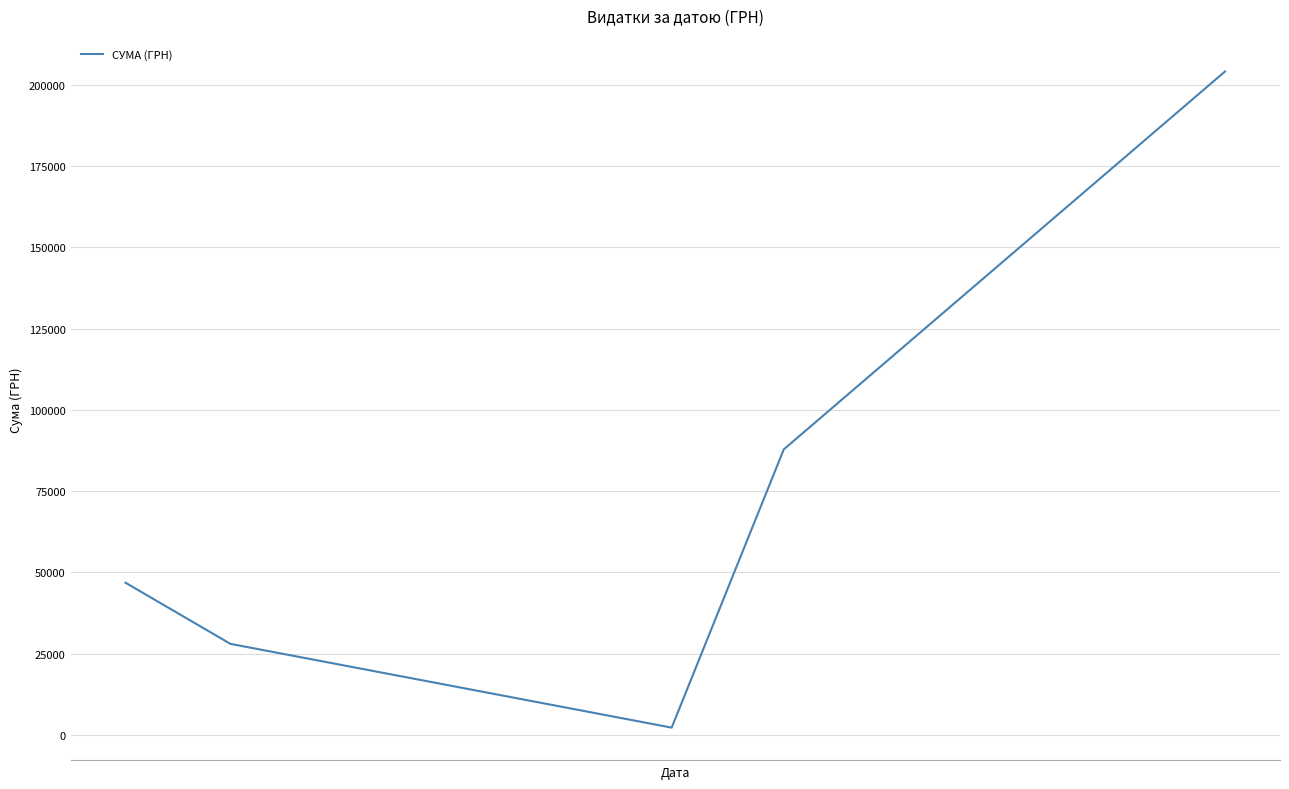

Count the number of data series in this chart.

1